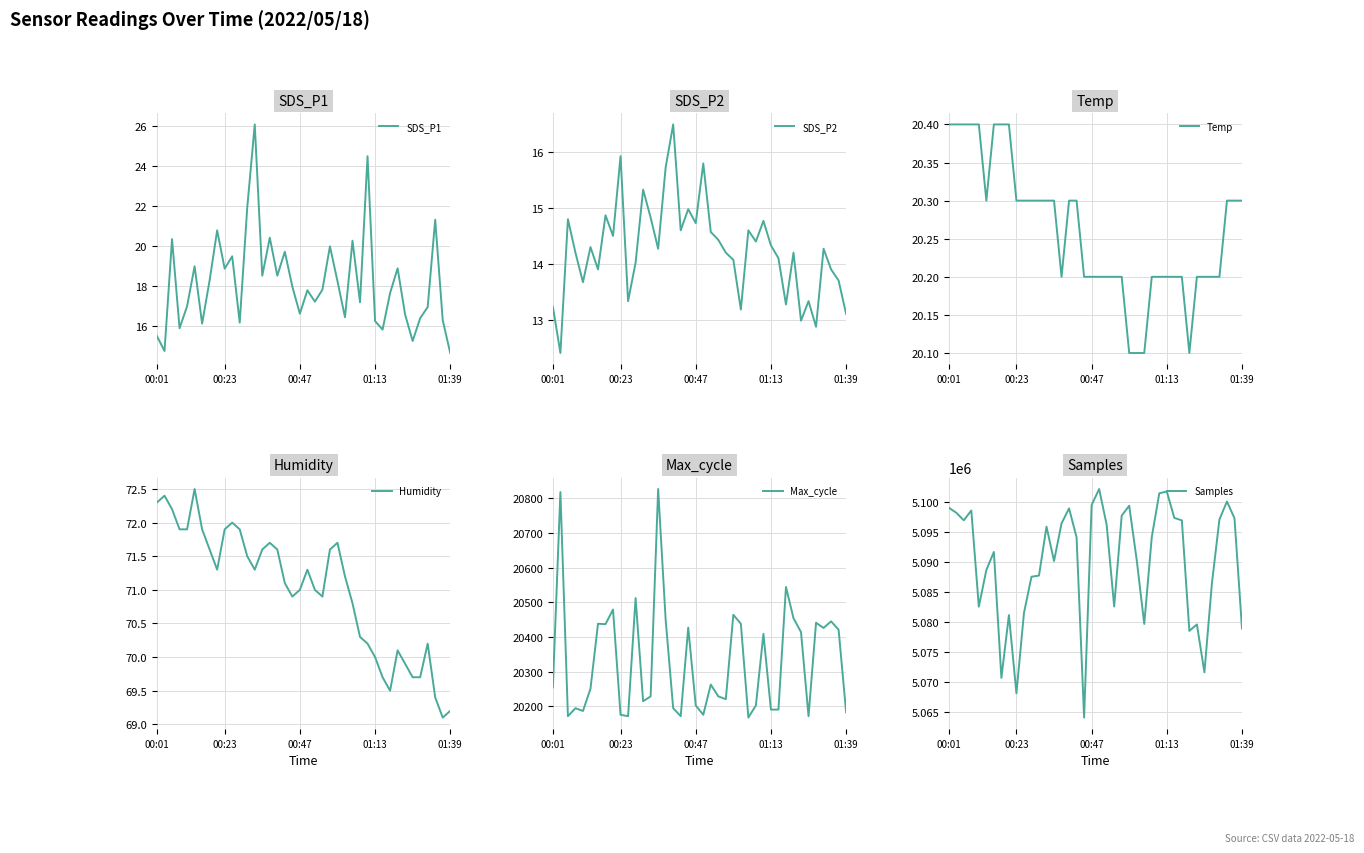

True or false: SDS_P1 has more than 0 interior local peaks.

True